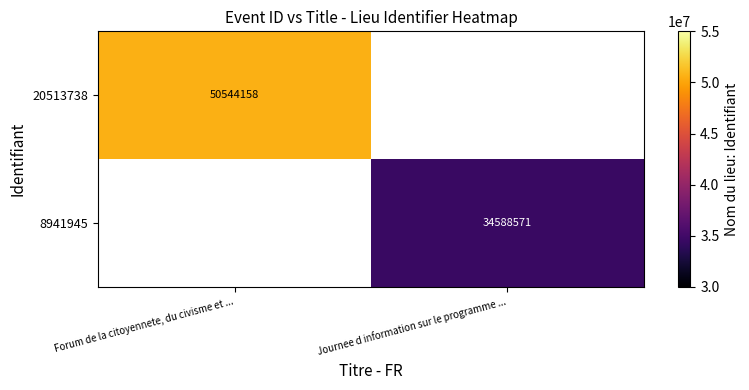

What is the maximum value shown in the chart?

50544158.0